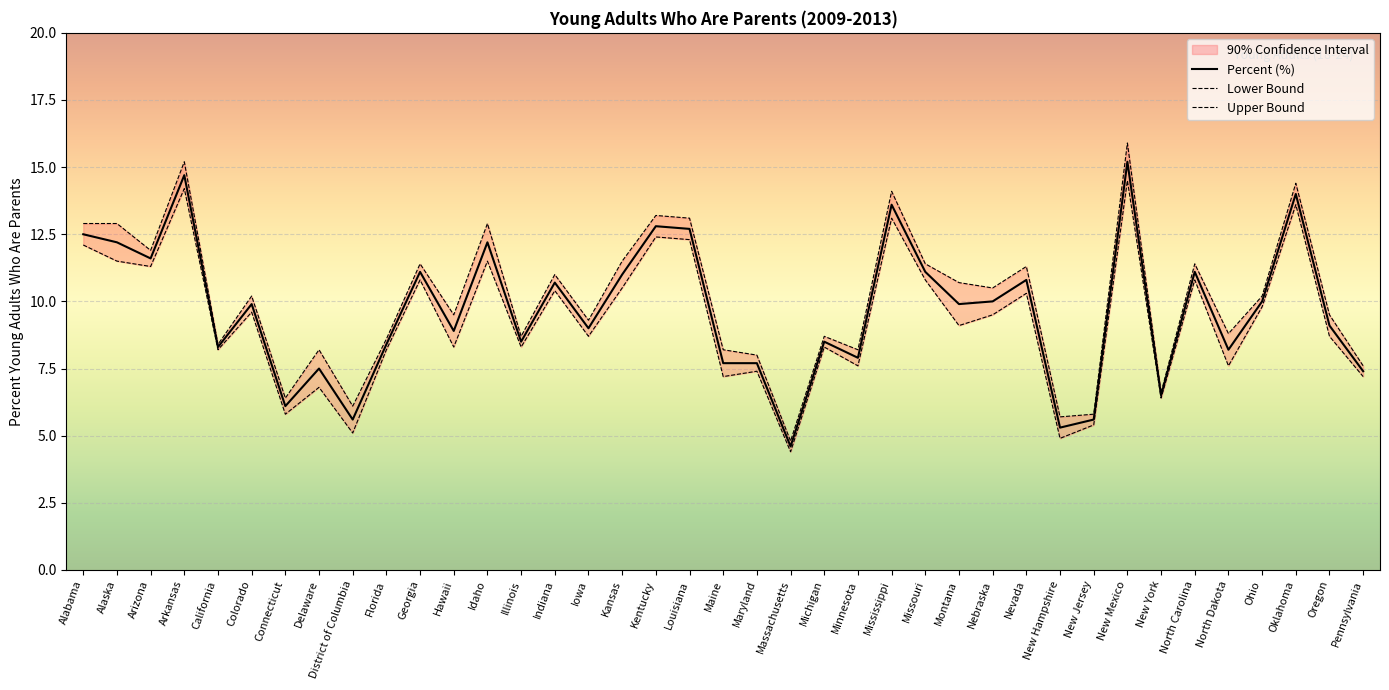

Which series has the largest range (max minus min)?

Upper Bound